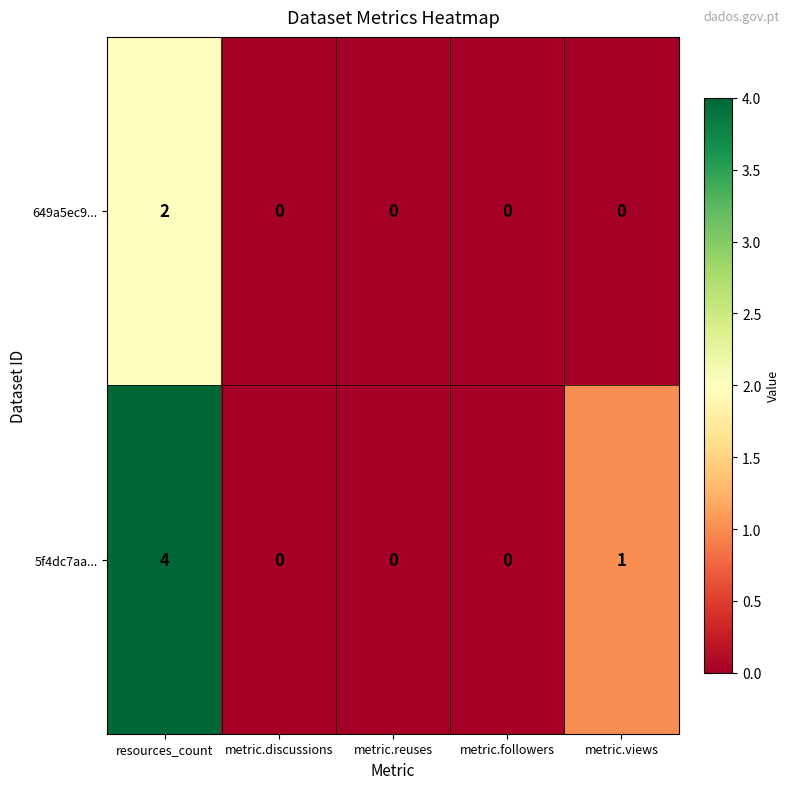

What is the greatest value displayed?

4